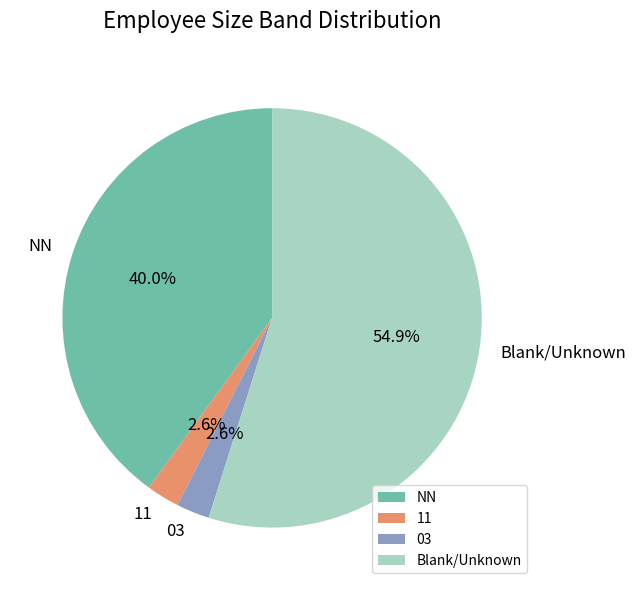

Which slice represents more than half of the pie?

Blank/Unknown